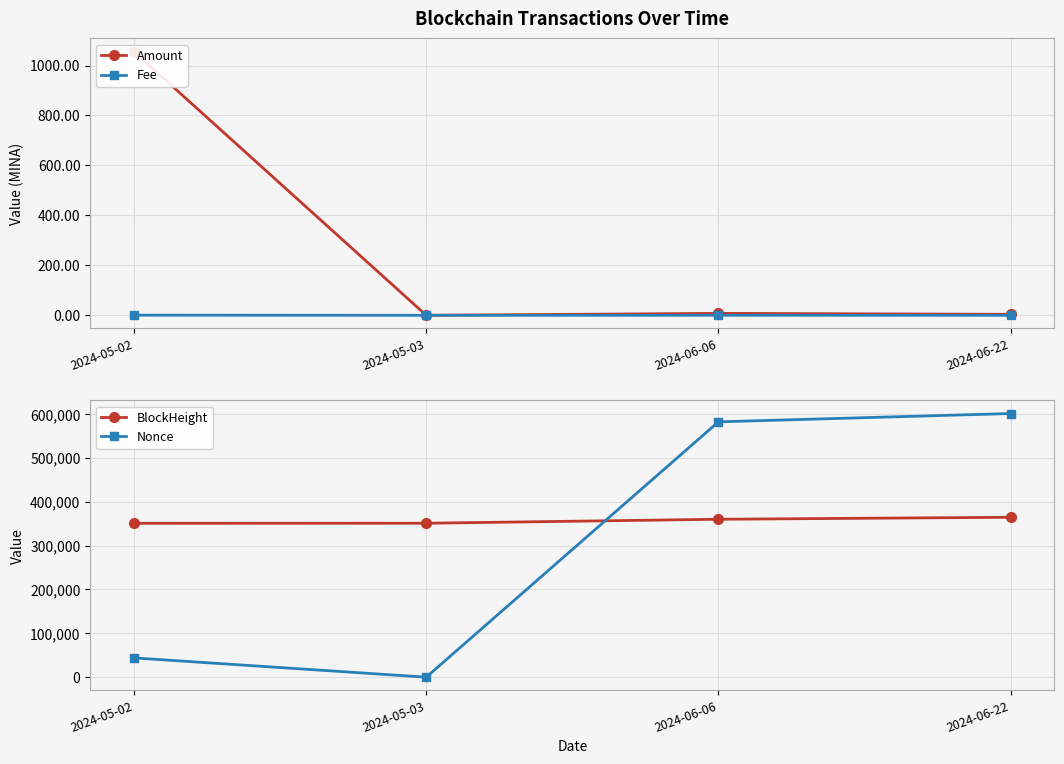

Is this an area chart (filled region under the line)?

No